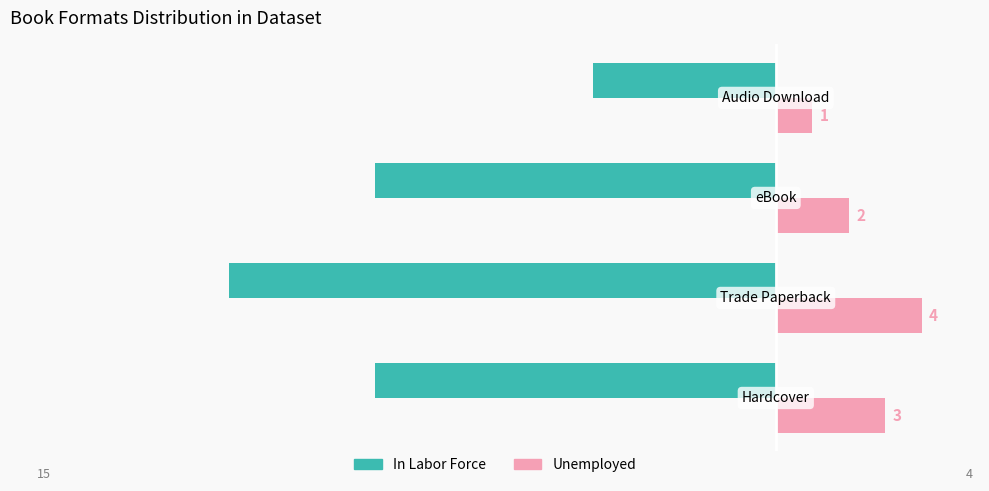

Which series has the largest range (max minus min)?

In Labor Force